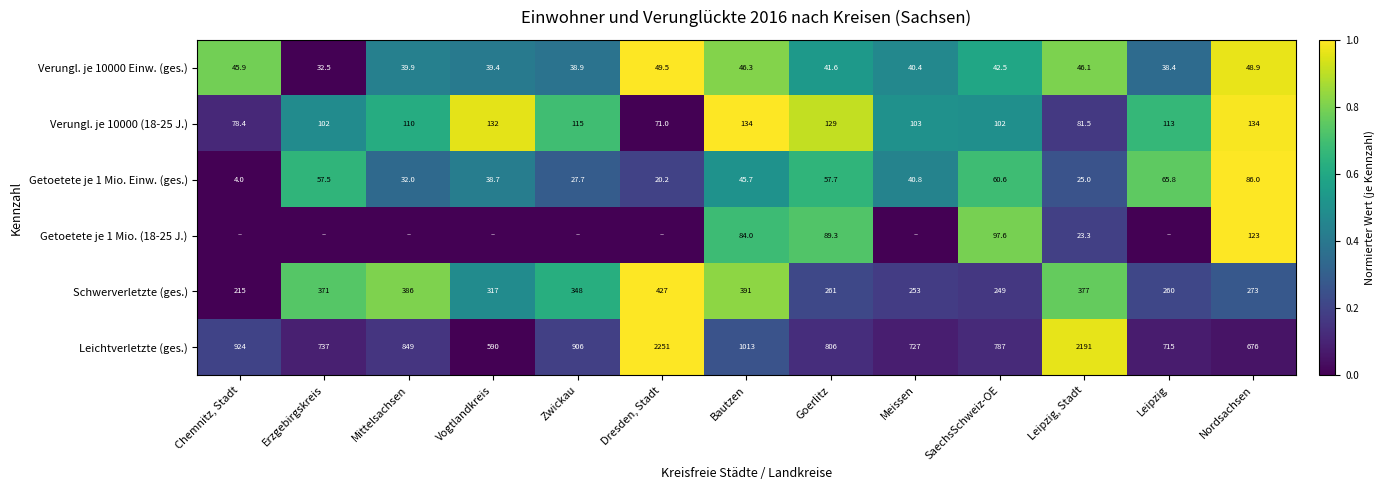

Rank the series at Nordsachsen from lowest to highest value.

Verungl. je 10000 Einw. (ges.), Getoetete je 1 Mio. Einw. (ges.), Getoetete je 1 Mio. (18-25 J.), Verungl. je 10000 (18-25 J.), Schwerverletzte (ges.), Leichtverletzte (ges.)